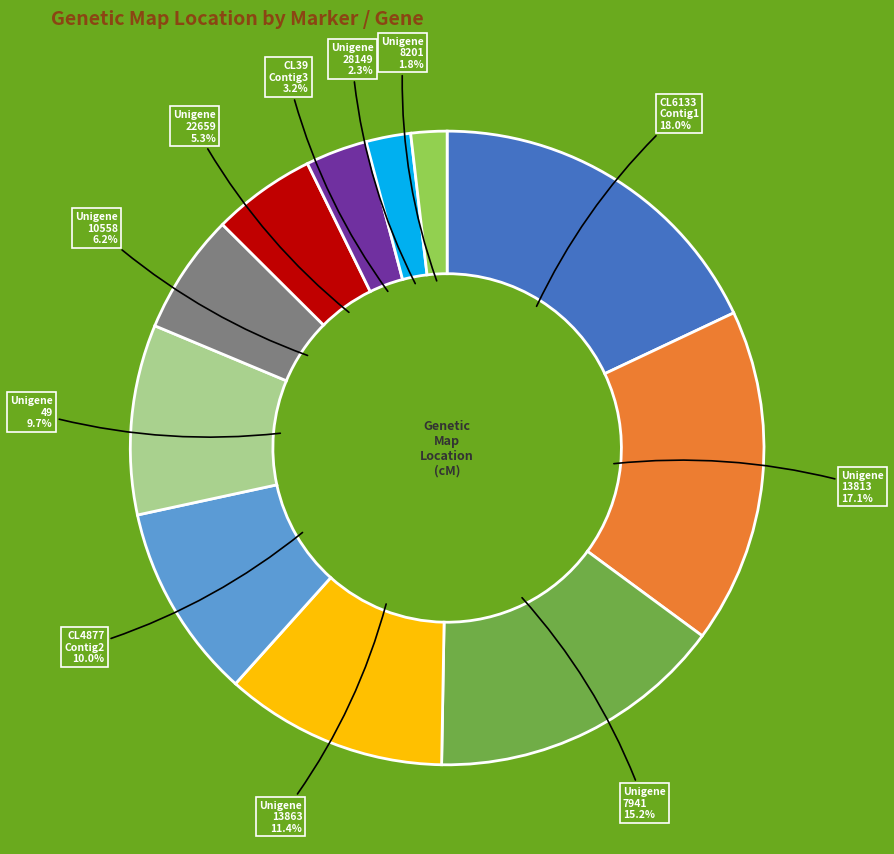

Is there any slice that represents more than half of the pie?

No